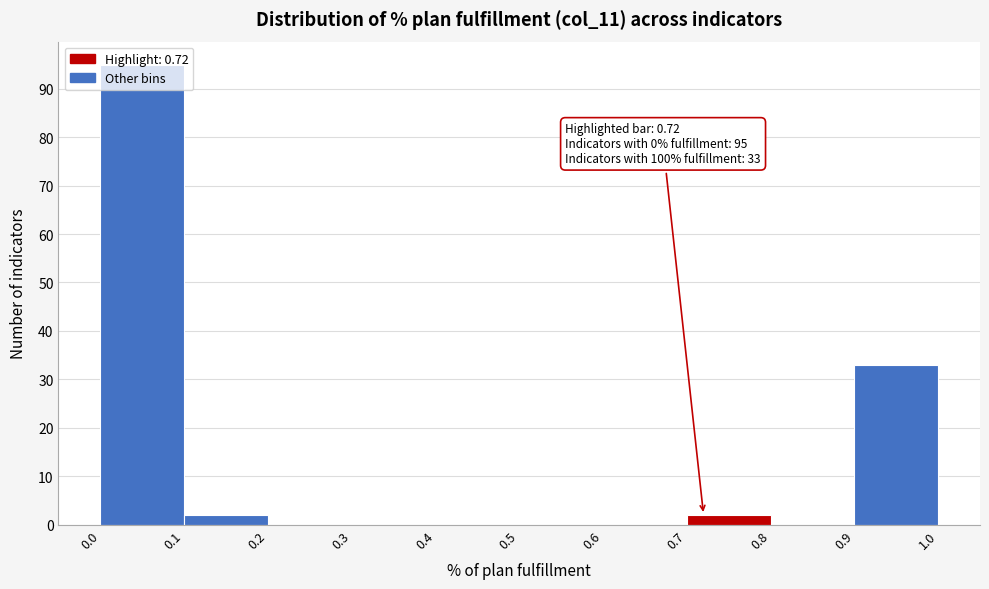

Over which range of the x-axis is the bar tallest?

0.0 to 0.1